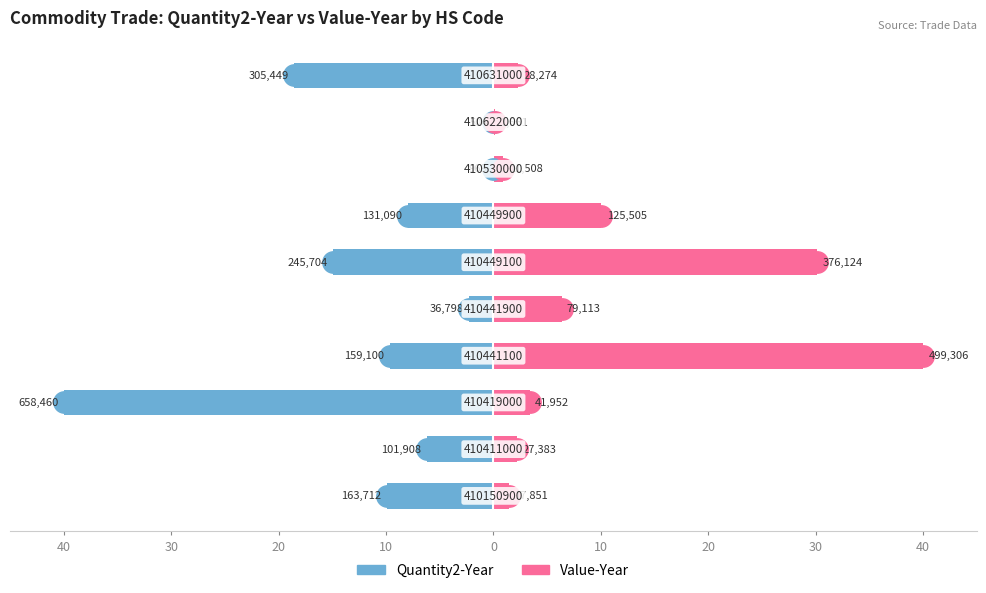

How many data points in Value-Year are less than 3?

5